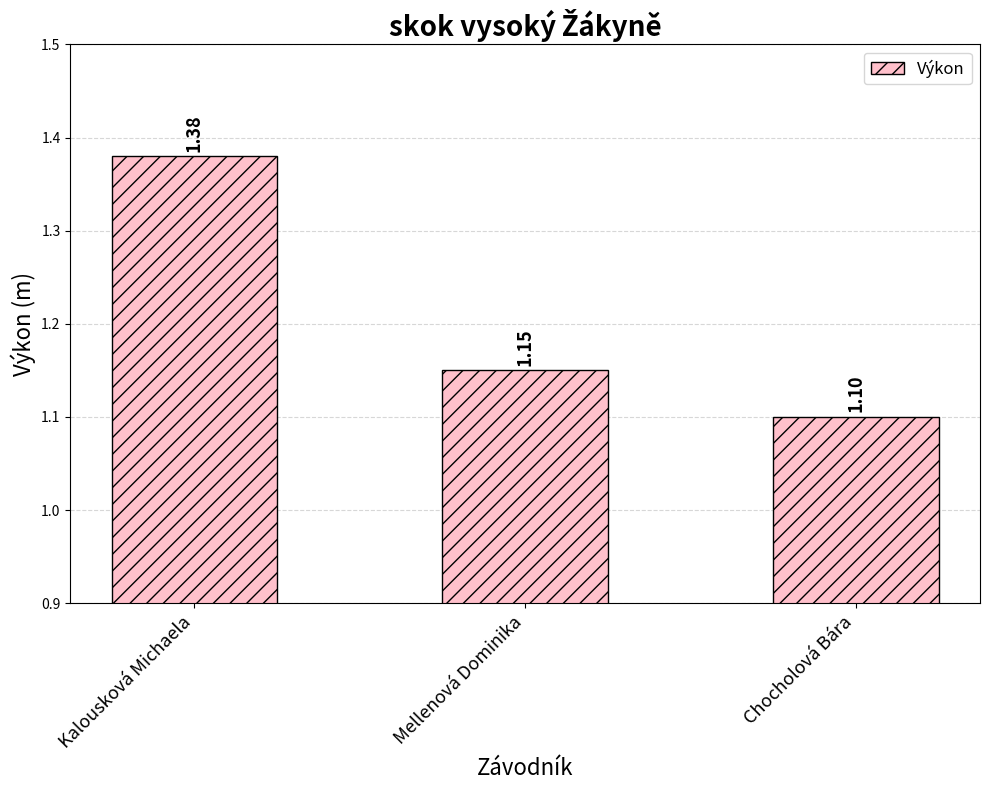

List the labels in order of value, largest first.

Kalousková Michaela, Mellenová Dominika, Chocholová Bára